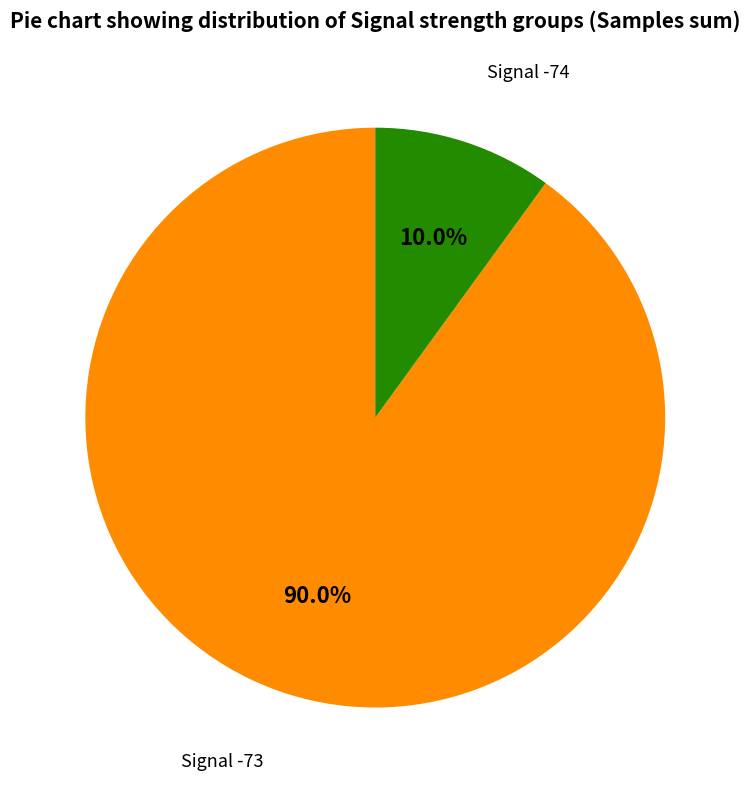

Does any single category account for the majority?

Yes